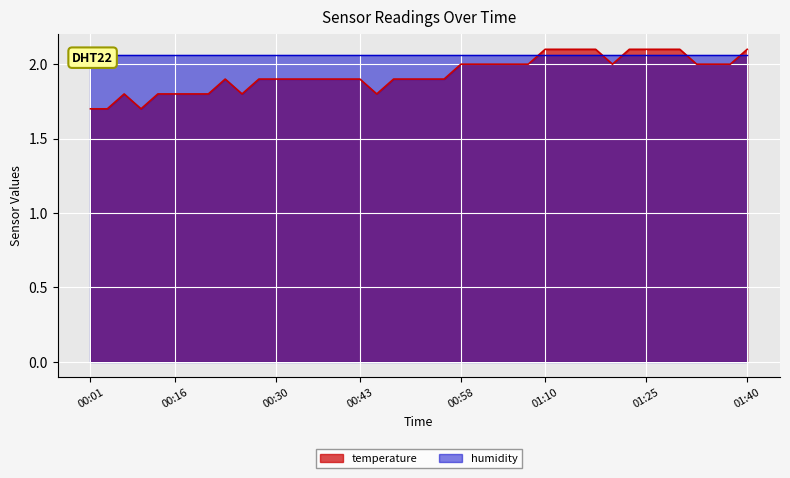

What is the approximate value at 2023-02-18T01:17:52?

2.1